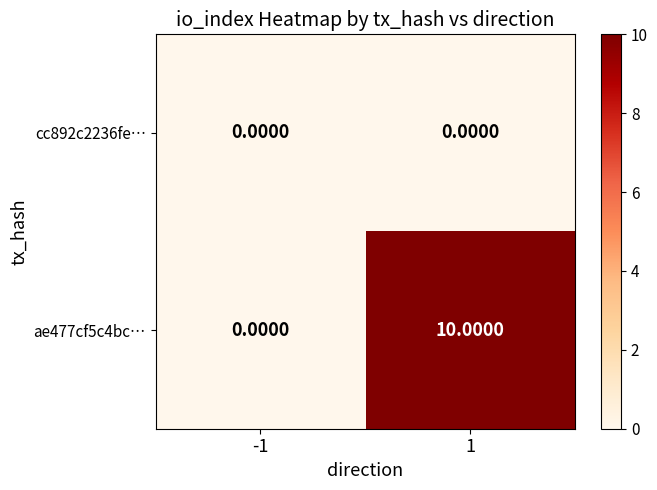

What is the total value across all series at 1?

10